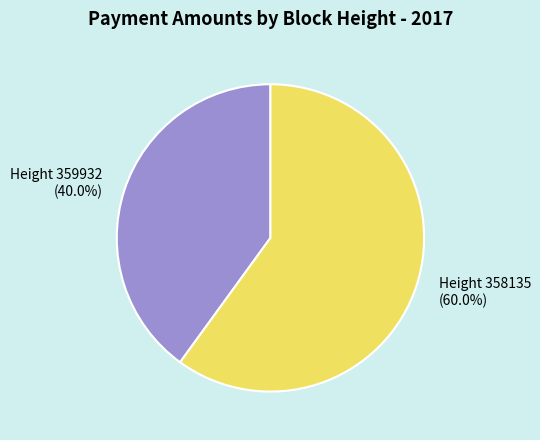

How many slices are in this pie chart?

2